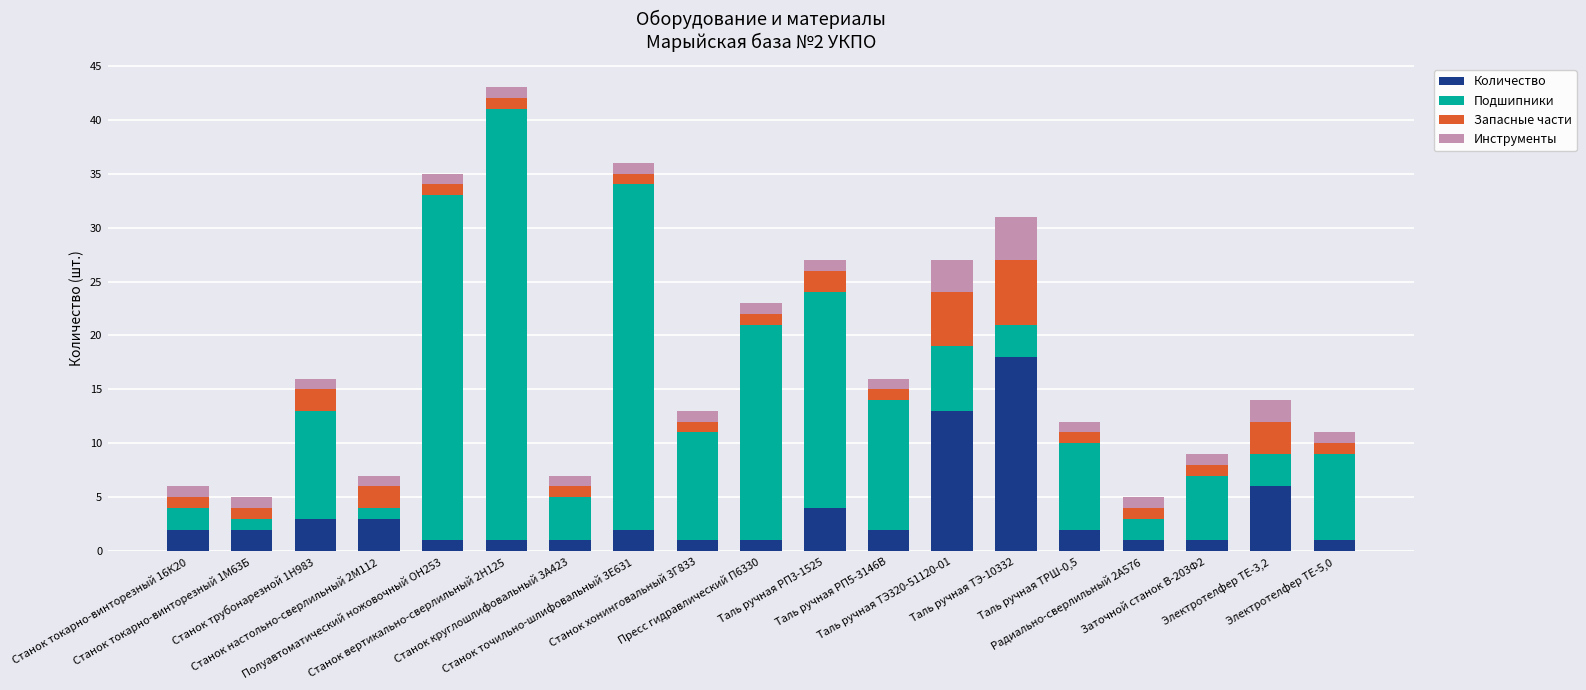

How many values in the Количество series are below 2?

8